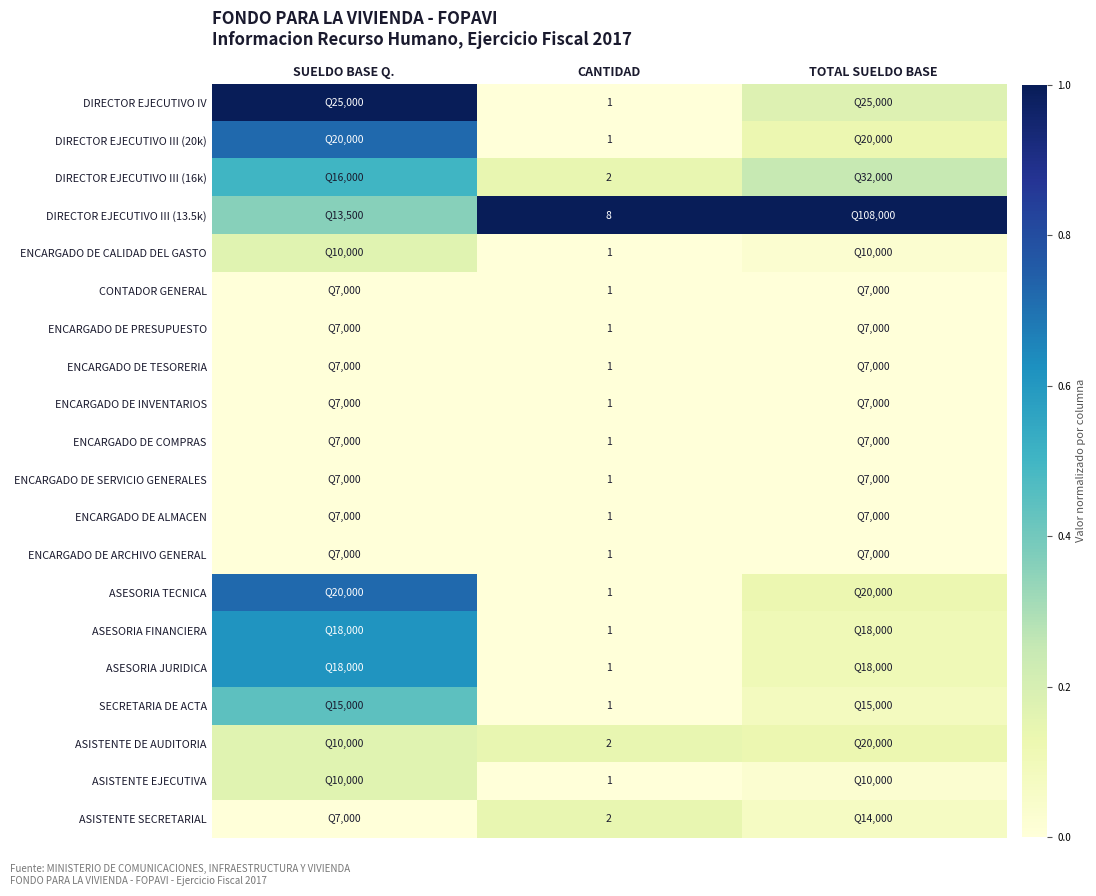

True or false: ENCARGADO DE CALIDAD DEL GASTO has a value of 0.0 at SUELDO BASE Q..

False